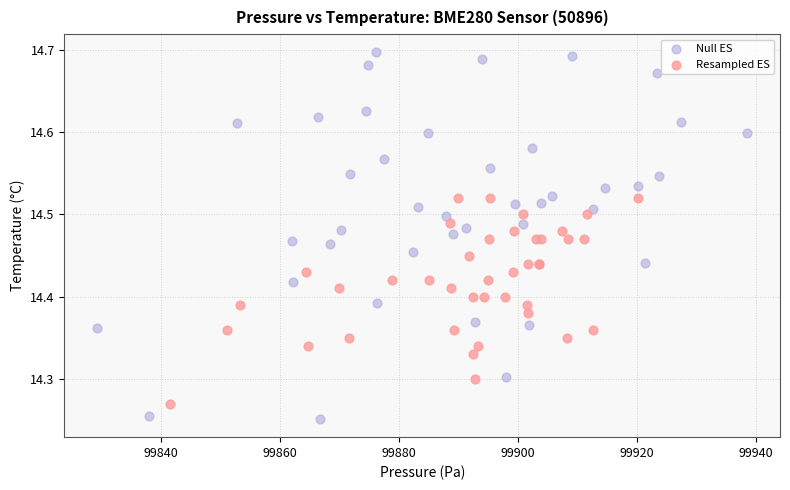

Which series has the largest Y range (max minus min)?

Null ES